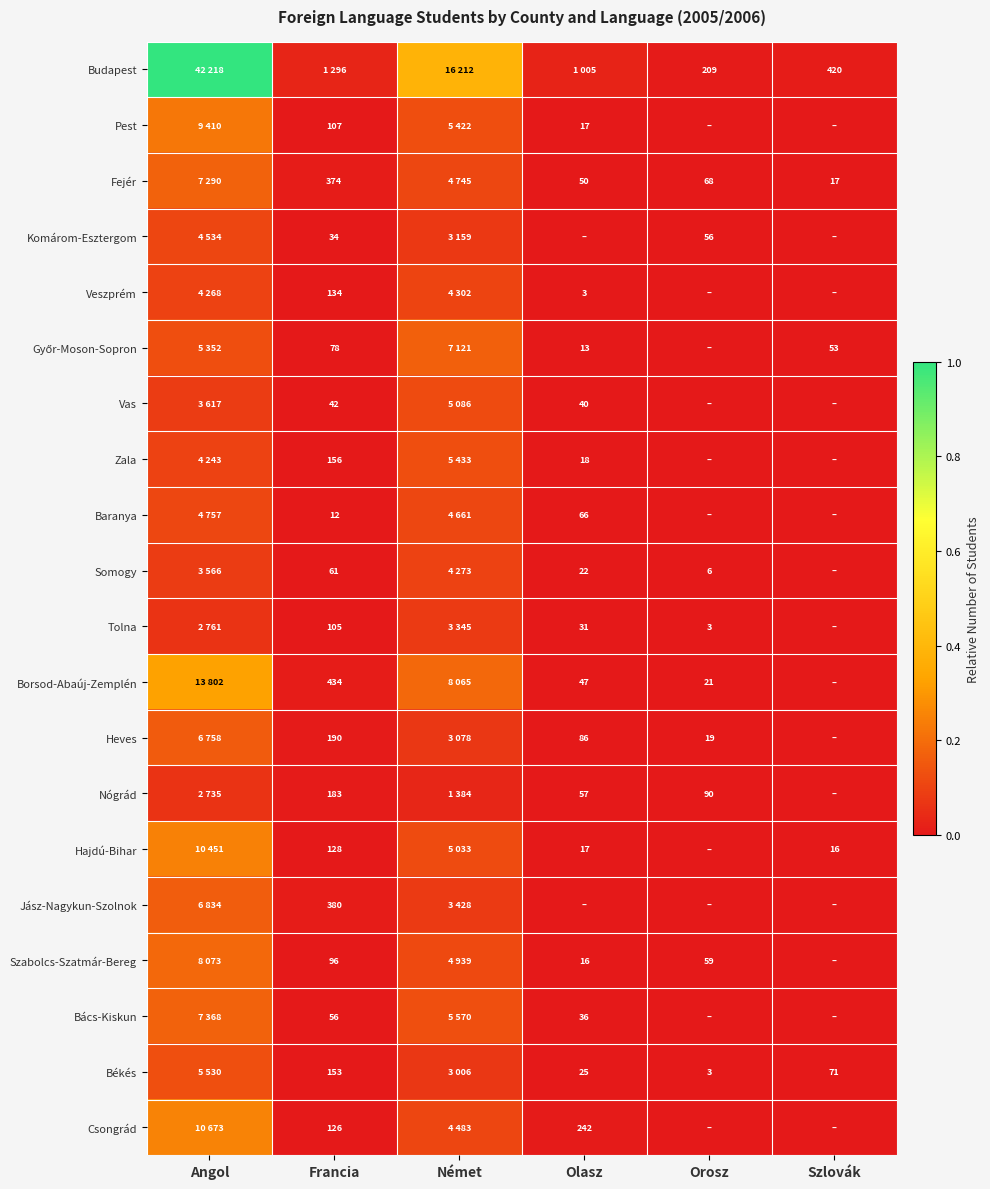

At how many categories does at least one series exceed 0?

6